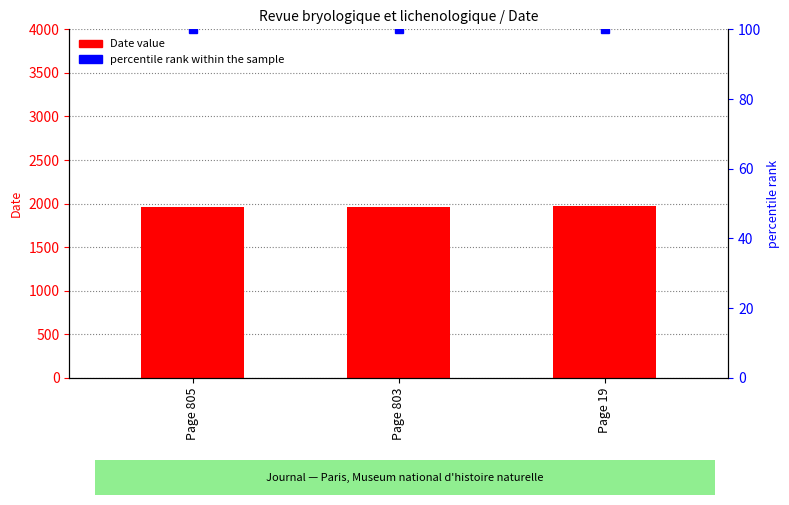

Rank the series by their maximum value, from highest to lowest.

Date, percentile rank within the sample